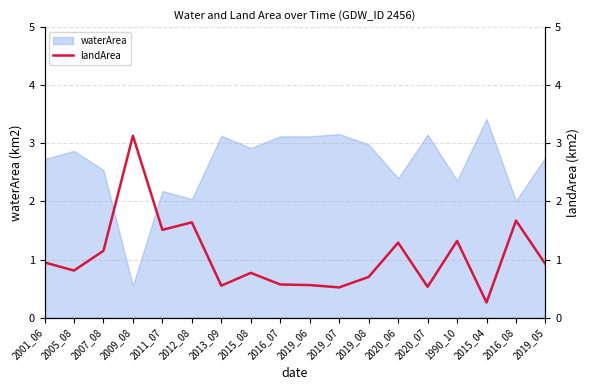

Where is the first local maximum?

2009_08